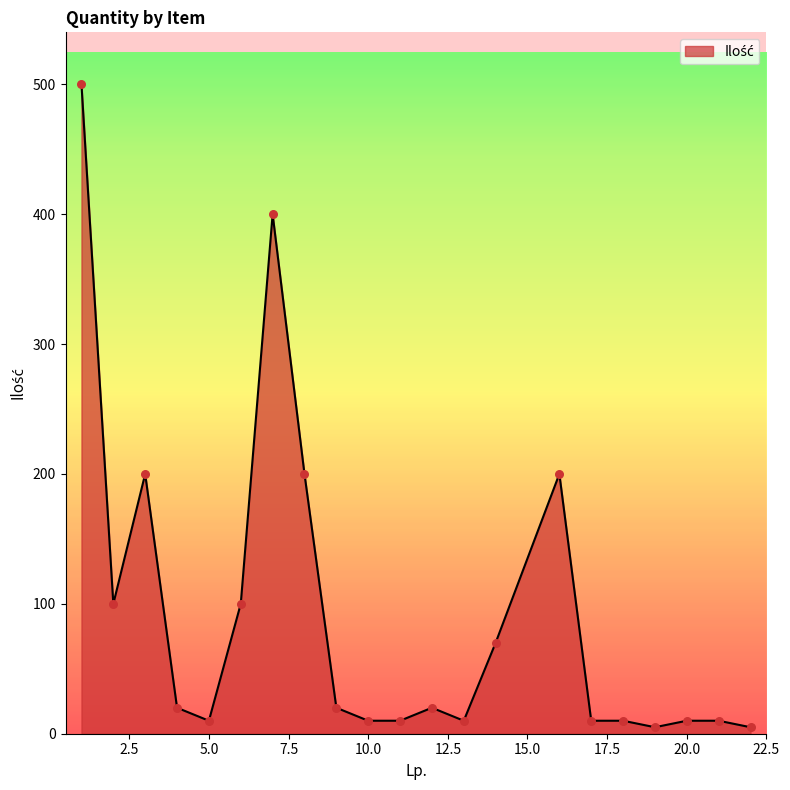

What is the difference between the maximum and minimum values?

495